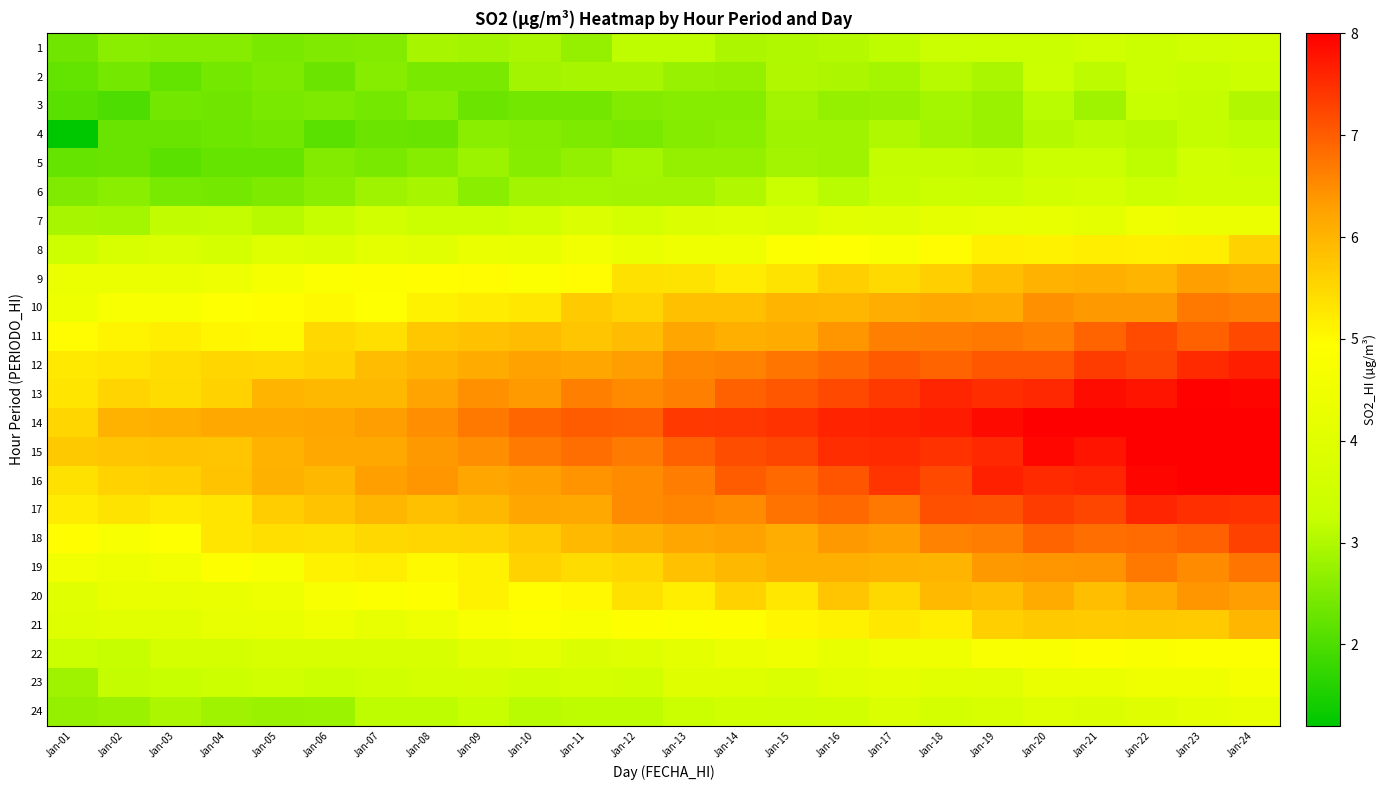

Reading left to right, what are all the values shown in this chart?

1: Jan-01=2.3	Jan-02=2.6	Jan-03=2.6	Jan-04=2.6	Jan-05=2.5	Jan-06=2.5	Jan-07=2.5	Jan-08=2.9	Jan-09=2.9	Jan-10=3.0	Jan-11=2.7	Jan-12=3.2	Jan-13=3.2	Jan-14=3.0	Jan-15=3.0	Jan-16=3.1	Jan-17=3.2	Jan-18=3.3	Jan-19=3.3	Jan-20=3.3	Jan-21=3.5	Jan-22=3.4	Jan-23=3.5	Jan-24=3.5
2: Jan-01=2.2	Jan-02=2.4	Jan-03=2.2	Jan-04=2.4	Jan-05=2.5	Jan-06=2.3	Jan-07=2.6	Jan-08=2.5	Jan-09=2.5	Jan-10=2.9	Jan-11=2.9	Jan-12=2.9	Jan-13=2.8	Jan-14=2.7	Jan-15=3.0	Jan-16=3.0	Jan-17=2.9	Jan-18=3.1	Jan-19=2.9	Jan-20=3.3	Jan-21=3.1	Jan-22=3.3	Jan-23=3.3	Jan-24=3.4
3: Jan-01=2.1	Jan-02=2.0	Jan-03=2.4	Jan-04=2.3	Jan-05=2.5	Jan-06=2.5	Jan-07=2.4	Jan-08=2.6	Jan-09=2.3	Jan-10=2.4	Jan-11=2.4	Jan-12=2.5	Jan-13=2.6	Jan-14=2.6	Jan-15=2.9	Jan-16=2.7	Jan-17=2.7	Jan-18=2.9	Jan-19=2.8	Jan-20=3.1	Jan-21=2.8	Jan-22=3.3	Jan-23=3.2	Jan-24=3.0
4: Jan-01=1.2	Jan-02=2.3	Jan-03=2.3	Jan-04=2.3	Jan-05=2.4	Jan-06=2.2	Jan-07=2.3	Jan-08=2.3	Jan-09=2.6	Jan-10=2.6	Jan-11=2.5	Jan-12=2.4	Jan-13=2.6	Jan-14=2.6	Jan-15=2.8	Jan-16=2.8	Jan-17=3.0	Jan-18=2.9	Jan-19=2.8	Jan-20=3.1	Jan-21=3.1	Jan-22=3.1	Jan-23=3.2	Jan-24=3.1
5: Jan-01=2.3	Jan-02=2.3	Jan-03=2.2	Jan-04=2.2	Jan-05=2.3	Jan-06=2.5	Jan-07=2.5	Jan-08=2.6	Jan-09=2.8	Jan-10=2.6	Jan-11=2.7	Jan-12=2.9	Jan-13=2.7	Jan-14=2.7	Jan-15=2.9	Jan-16=2.8	Jan-17=3.2	Jan-18=3.2	Jan-19=3.2	Jan-20=3.3	Jan-21=3.3	Jan-22=3.2	Jan-23=3.5	Jan-24=3.4
6: Jan-01=2.5	Jan-02=2.6	Jan-03=2.4	Jan-04=2.4	Jan-05=2.5	Jan-06=2.6	Jan-07=2.8	Jan-08=2.9	Jan-09=2.6	Jan-10=2.9	Jan-11=2.9	Jan-12=2.9	Jan-13=2.9	Jan-14=3.0	Jan-15=3.3	Jan-16=3.1	Jan-17=3.2	Jan-18=3.4	Jan-19=3.3	Jan-20=3.6	Jan-21=3.6	Jan-22=3.4	Jan-23=3.5	Jan-24=3.5
7: Jan-01=2.9	Jan-02=2.9	Jan-03=3.2	Jan-04=3.2	Jan-05=3.1	Jan-06=3.2	Jan-07=3.6	Jan-08=3.4	Jan-09=3.4	Jan-10=3.6	Jan-11=3.8	Jan-12=3.6	Jan-13=3.9	Jan-14=4.0	Jan-15=3.8	Jan-16=4.1	Jan-17=4.0	Jan-18=4.2	Jan-19=4.2	Jan-20=4.3	Jan-21=4.1	Jan-22=4.5	Jan-23=4.4	Jan-24=4.4
8: Jan-01=3.4	Jan-02=3.7	Jan-03=3.8	Jan-04=3.6	Jan-05=3.9	Jan-06=3.9	Jan-07=4.1	Jan-08=4.0	Jan-09=4.3	Jan-10=4.3	Jan-11=4.6	Jan-12=4.3	Jan-13=4.5	Jan-14=4.5	Jan-15=4.9	Jan-16=4.9	Jan-17=4.8	Jan-18=5.0	Jan-19=5.1	Jan-20=5.1	Jan-21=5.2	Jan-22=5.1	Jan-23=5.2	Jan-24=5.6
9: Jan-01=4.4	Jan-02=4.3	Jan-03=4.3	Jan-04=4.4	Jan-05=4.7	Jan-06=4.8	Jan-07=4.9	Jan-08=5.0	Jan-09=5.0	Jan-10=4.9	Jan-11=5.0	Jan-12=5.4	Jan-13=5.3	Jan-14=5.2	Jan-15=5.3	Jan-16=5.6	Jan-17=5.5	Jan-18=5.6	Jan-19=5.9	Jan-20=6.0	Jan-21=6.1	Jan-22=6.0	Jan-23=6.3	Jan-24=6.2
10: Jan-01=4.4	Jan-02=4.7	Jan-03=4.8	Jan-04=4.9	Jan-05=5.0	Jan-06=5.0	Jan-07=4.9	Jan-08=5.1	Jan-09=5.2	Jan-10=5.3	Jan-11=5.7	Jan-12=5.5	Jan-13=5.8	Jan-14=5.8	Jan-15=6.0	Jan-16=6.0	Jan-17=6.1	Jan-18=6.2	Jan-19=6.1	Jan-20=6.4	Jan-21=6.4	Jan-22=6.4	Jan-23=6.7	Jan-24=6.6
11: Jan-01=5.0	Jan-02=5.1	Jan-03=5.2	Jan-04=5.1	Jan-05=5.0	Jan-06=5.5	Jan-07=5.4	Jan-08=5.7	Jan-09=5.8	Jan-10=5.9	Jan-11=5.8	Jan-12=5.9	Jan-13=6.2	Jan-14=6.1	Jan-15=6.1	Jan-16=6.4	Jan-17=6.6	Jan-18=6.7	Jan-19=6.7	Jan-20=6.6	Jan-21=6.9	Jan-22=7.2	Jan-23=7.0	Jan-24=7.2
12: Jan-01=5.3	Jan-02=5.3	Jan-03=5.4	Jan-04=5.5	Jan-05=5.5	Jan-06=5.6	Jan-07=5.9	Jan-08=6.0	Jan-09=6.1	Jan-10=6.3	Jan-11=6.2	Jan-12=6.3	Jan-13=6.5	Jan-14=6.6	Jan-15=6.7	Jan-16=6.9	Jan-17=7.0	Jan-18=6.9	Jan-19=7.0	Jan-20=7.0	Jan-21=7.3	Jan-22=7.2	Jan-23=7.5	Jan-24=7.7
13: Jan-01=5.3	Jan-02=5.6	Jan-03=5.4	Jan-04=5.6	Jan-05=6.0	Jan-06=5.9	Jan-07=6.0	Jan-08=6.2	Jan-09=6.4	Jan-10=6.3	Jan-11=6.6	Jan-12=6.5	Jan-13=6.6	Jan-14=6.9	Jan-15=7.1	Jan-16=7.2	Jan-17=7.4	Jan-18=7.6	Jan-19=7.5	Jan-20=7.6	Jan-21=7.9	Jan-22=7.8	Jan-23=8.0	Jan-24=7.9
14: Jan-01=5.5	Jan-02=6.0	Jan-03=6.1	Jan-04=6.2	Jan-05=6.2	Jan-06=6.2	Jan-07=6.3	Jan-08=6.5	Jan-09=6.7	Jan-10=6.9	Jan-11=7.0	Jan-12=7.0	Jan-13=7.4	Jan-14=7.4	Jan-15=7.5	Jan-16=7.6	Jan-17=7.7	Jan-18=7.7	Jan-19=7.9	Jan-20=8.0	Jan-21=8.0	Jan-22=8.0	Jan-23=8.0	Jan-24=8.0
15: Jan-01=5.7	Jan-02=5.8	Jan-03=5.8	Jan-04=5.8	Jan-05=6.0	Jan-06=6.1	Jan-07=6.1	Jan-08=6.4	Jan-09=6.5	Jan-10=6.7	Jan-11=6.8	Jan-12=6.7	Jan-13=6.9	Jan-14=7.2	Jan-15=7.2	Jan-16=7.5	Jan-17=7.5	Jan-18=7.5	Jan-19=7.5	Jan-20=7.9	Jan-21=7.8	Jan-22=8.0	Jan-23=8.0	Jan-24=8.0
16: Jan-01=5.4	Jan-02=5.6	Jan-03=5.6	Jan-04=5.8	Jan-05=6.0	Jan-06=5.9	Jan-07=6.3	Jan-08=6.4	Jan-09=6.2	Jan-10=6.3	Jan-11=6.4	Jan-12=6.5	Jan-13=6.6	Jan-14=7.0	Jan-15=6.9	Jan-16=7.1	Jan-17=7.4	Jan-18=7.2	Jan-19=7.6	Jan-20=7.5	Jan-21=7.6	Jan-22=7.9	Jan-23=8.0	Jan-24=8.0
17: Jan-01=5.2	Jan-02=5.3	Jan-03=5.2	Jan-04=5.3	Jan-05=5.6	Jan-06=5.8	Jan-07=6.0	Jan-08=5.8	Jan-09=5.9	Jan-10=6.2	Jan-11=6.1	Jan-12=6.5	Jan-13=6.6	Jan-14=6.5	Jan-15=6.8	Jan-16=6.9	Jan-17=6.7	Jan-18=7.1	Jan-19=7.1	Jan-20=7.3	Jan-21=7.2	Jan-22=7.6	Jan-23=7.5	Jan-24=7.5
18: Jan-01=5.0	Jan-02=4.7	Jan-03=4.9	Jan-04=5.3	Jan-05=5.4	Jan-06=5.4	Jan-07=5.5	Jan-08=5.5	Jan-09=5.6	Jan-10=5.7	Jan-11=5.9	Jan-12=6.0	Jan-13=6.2	Jan-14=6.3	Jan-15=6.1	Jan-16=6.4	Jan-17=6.3	Jan-18=6.6	Jan-19=6.7	Jan-20=6.9	Jan-21=6.8	Jan-22=6.8	Jan-23=7.0	Jan-24=7.3
19: Jan-01=4.5	Jan-02=4.4	Jan-03=4.5	Jan-04=4.9	Jan-05=4.7	Jan-06=5.1	Jan-07=5.2	Jan-08=5.0	Jan-09=5.1	Jan-10=5.6	Jan-11=5.4	Jan-12=5.5	Jan-13=5.8	Jan-14=6.0	Jan-15=6.1	Jan-16=6.1	Jan-17=6.0	Jan-18=6.0	Jan-19=6.4	Jan-20=6.4	Jan-21=6.4	Jan-22=6.7	Jan-23=6.5	Jan-24=6.7
20: Jan-01=4.0	Jan-02=4.3	Jan-03=4.2	Jan-04=4.3	Jan-05=4.4	Jan-06=4.7	Jan-07=4.8	Jan-08=4.9	Jan-09=5.1	Jan-10=5.0	Jan-11=5.0	Jan-12=5.4	Jan-13=5.2	Jan-14=5.6	Jan-15=5.3	Jan-16=5.8	Jan-17=5.5	Jan-18=5.9	Jan-19=5.9	Jan-20=6.1	Jan-21=5.9	Jan-22=6.1	Jan-23=6.4	Jan-24=6.3
21: Jan-01=4.0	Jan-02=4.1	Jan-03=4.1	Jan-04=4.2	Jan-05=4.3	Jan-06=4.5	Jan-07=4.2	Jan-08=4.4	Jan-09=4.8	Jan-10=4.8	Jan-11=4.7	Jan-12=4.9	Jan-13=4.8	Jan-14=4.9	Jan-15=5.1	Jan-16=5.1	Jan-17=5.3	Jan-18=5.2	Jan-19=5.6	Jan-20=5.7	Jan-21=5.7	Jan-22=5.7	Jan-23=5.7	Jan-24=6.0
22: Jan-01=3.4	Jan-02=3.2	Jan-03=3.6	Jan-04=3.6	Jan-05=3.8	Jan-06=3.7	Jan-07=3.8	Jan-08=3.8	Jan-09=4.0	Jan-10=4.1	Jan-11=3.8	Jan-12=3.9	Jan-13=4.1	Jan-14=4.4	Jan-15=4.5	Jan-16=4.2	Jan-17=4.5	Jan-18=4.5	Jan-19=4.8	Jan-20=4.8	Jan-21=4.9	Jan-22=4.8	Jan-23=4.8	Jan-24=4.9
23: Jan-01=2.8	Jan-02=3.2	Jan-03=3.3	Jan-04=3.4	Jan-05=3.5	Jan-06=3.3	Jan-07=3.5	Jan-08=3.6	Jan-09=3.7	Jan-10=3.5	Jan-11=3.6	Jan-12=3.6	Jan-13=4.0	Jan-14=3.9	Jan-15=3.8	Jan-16=4.0	Jan-17=4.1	Jan-18=4.1	Jan-19=4.0	Jan-20=4.3	Jan-21=4.3	Jan-22=4.5	Jan-23=4.4	Jan-24=4.6
24: Jan-01=2.7	Jan-02=2.8	Jan-03=3.0	Jan-04=2.8	Jan-05=2.8	Jan-06=2.8	Jan-07=3.2	Jan-08=3.2	Jan-09=3.3	Jan-10=3.1	Jan-11=3.1	Jan-12=3.2	Jan-13=3.3	Jan-14=3.5	Jan-15=3.5	Jan-16=3.6	Jan-17=3.8	Jan-18=3.6	Jan-19=3.8	Jan-20=3.9	Jan-21=3.8	Jan-22=4.0	Jan-23=4.1	Jan-24=4.2